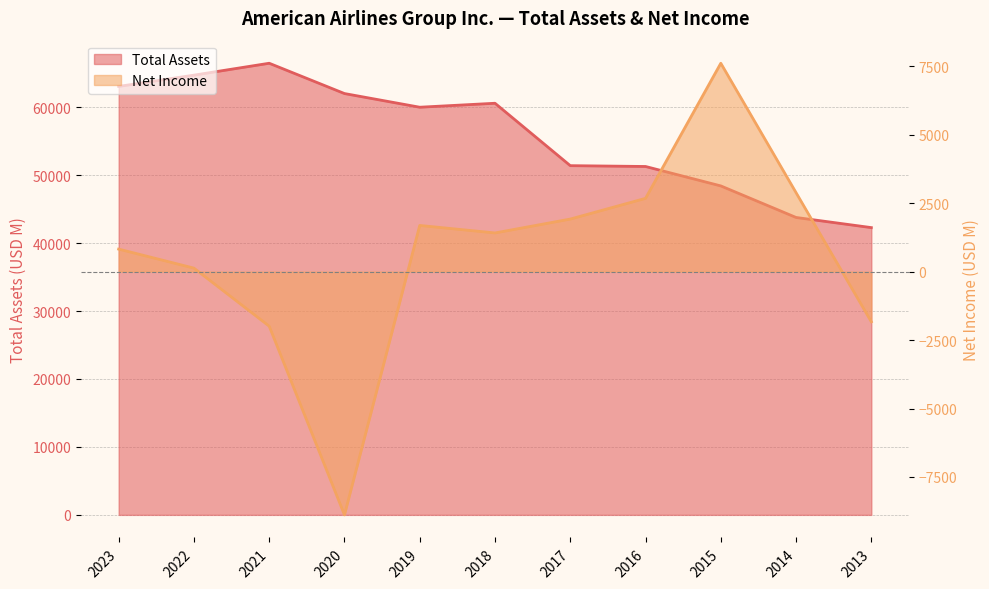

Reading left to right, list all the values displayed in this chart.

Net Income: 822	127	-1993	-8885	1686	1412	1919	2676	7610	2882	-1834
Total Assets: 63058	64716	66467	62008	59995	60580	51396	51274	48415	43771	42278